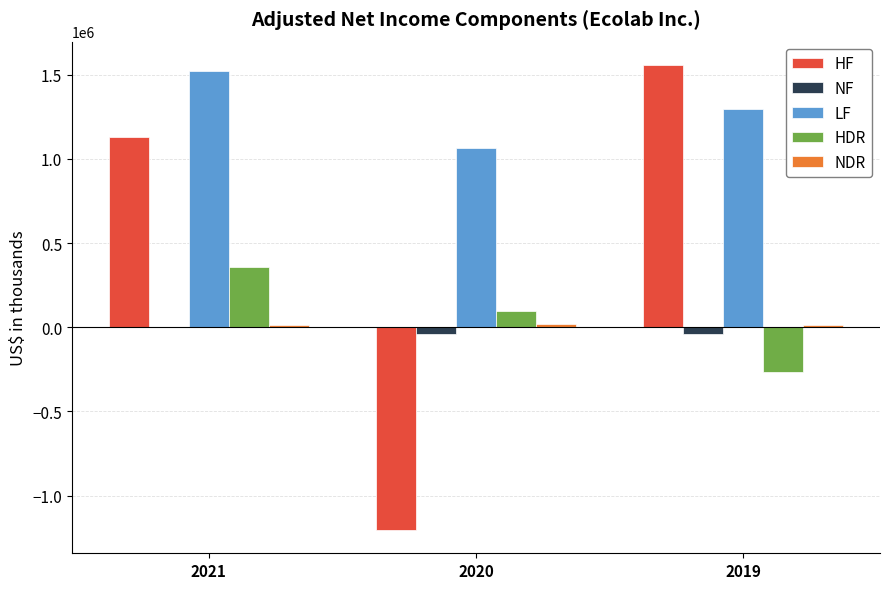

What is the difference between the HF values at 2019 and 2020?

2764000